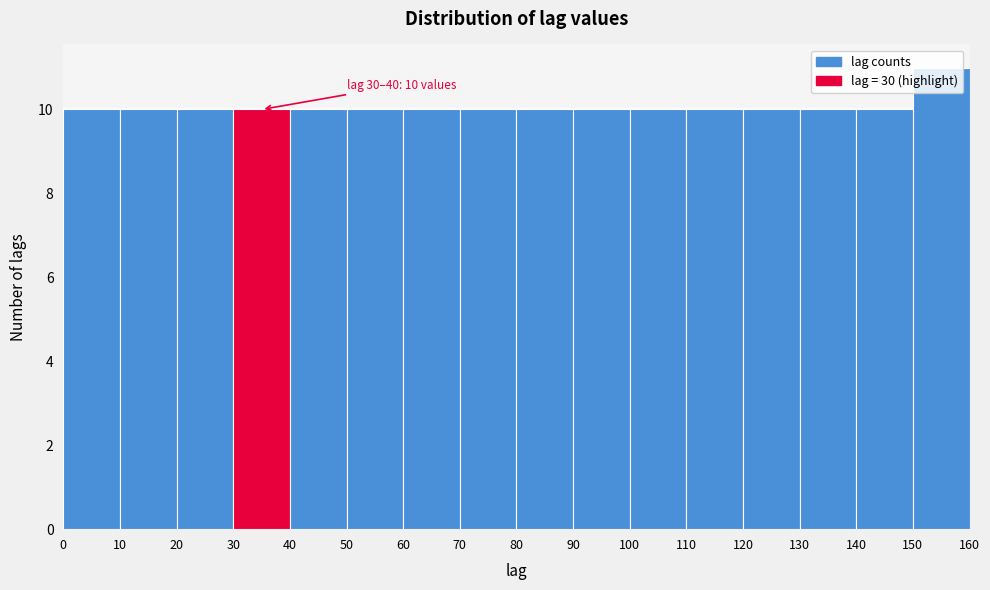

Over which range of the x-axis is the bar tallest?

150 to 160